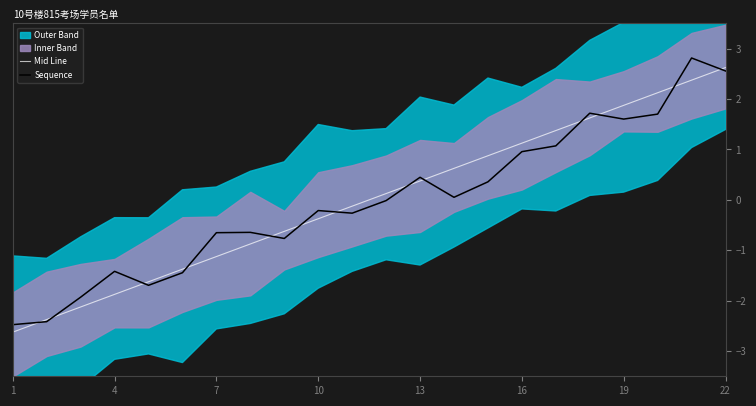

Which series has the largest range (max minus min)?

Sequence